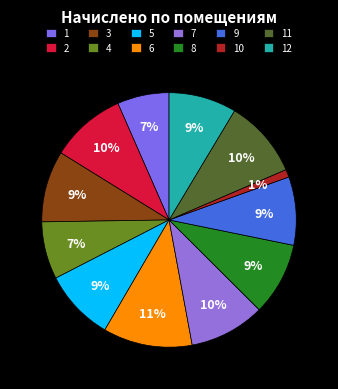

To the nearest percent, what is the average slice percentage?

8%